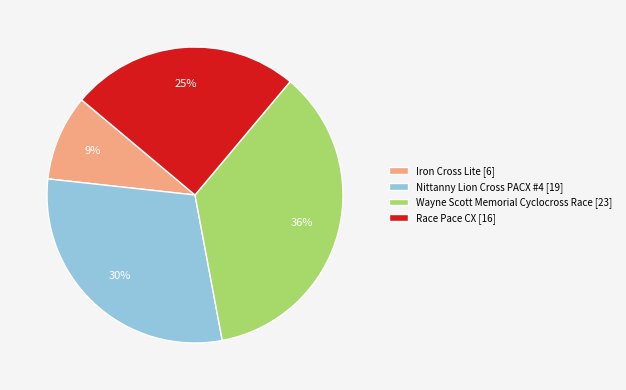

How many segments does this pie chart have?

4